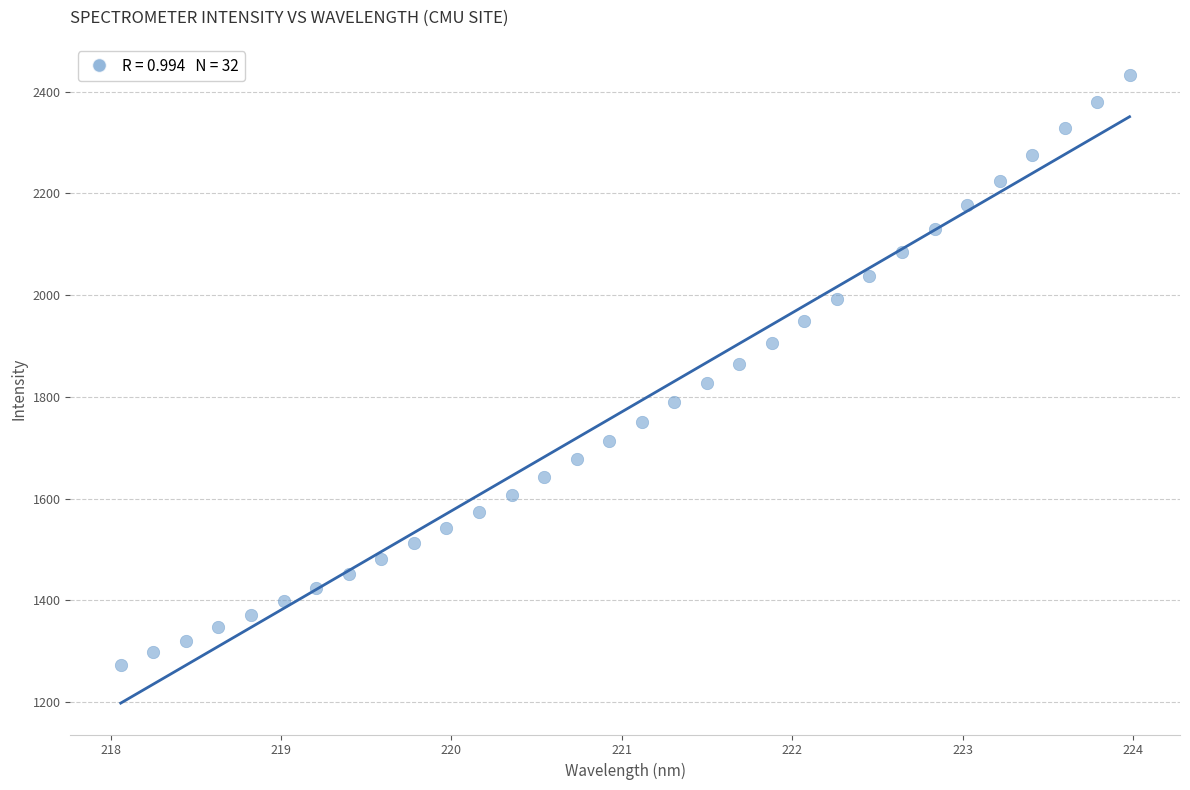

What is the range of Y values (max minus min)?

1158.5